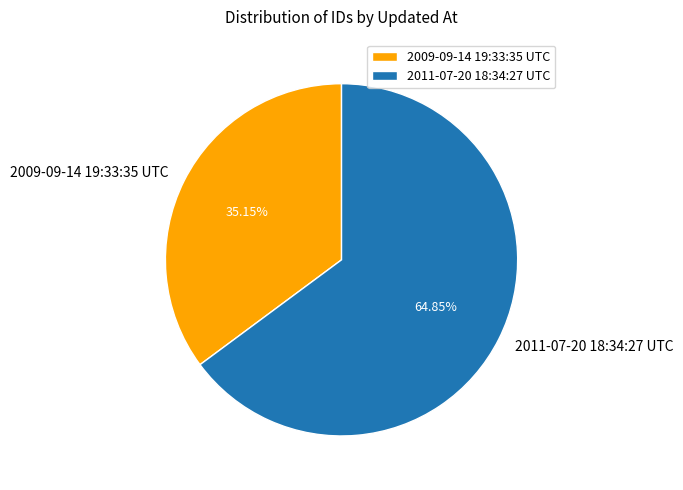

Is there any slice that represents more than half of the pie?

Yes